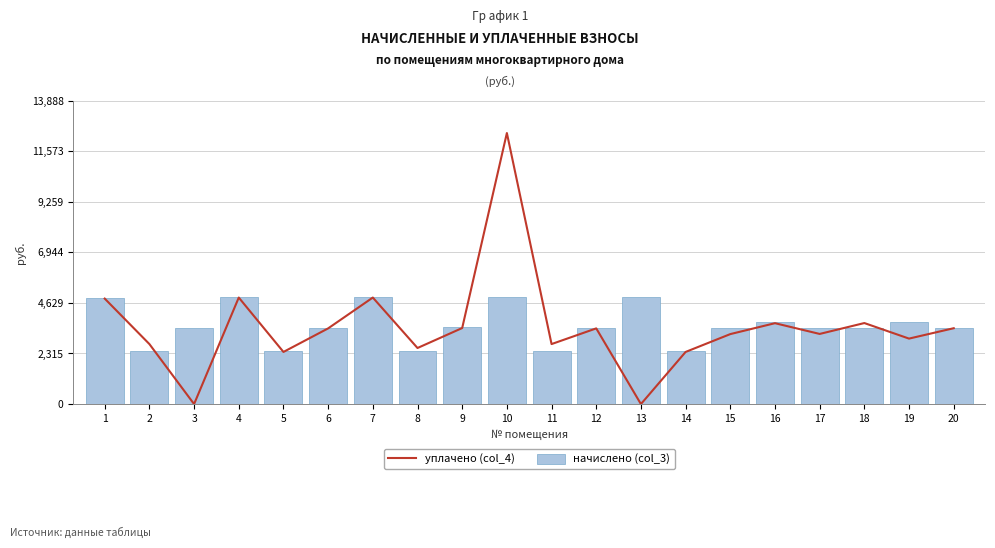

Reading left to right, list all the values displayed in this chart.

уплачено (col_4): 1=4825.7	2=2745.2	3=0.0	4=4873.3	5=2385.2	6=3462.8	7=4873.3	8=2565.2	9=3478.6	10=12400.0	11=2745.2	12=3462.8	13=0.0	14=2385.2	15=3201.4	16=3700.5	17=3208.8	18=3707.1	19=2995.6	20=3470.7
начислено (col_3): 1=4867.1	2=2405.6	3=3500.5	4=4915.1	5=2405.6	6=3492.5	7=4915.1	8=2405.6	9=3508.4	10=4915.1	11=2405.6	12=3492.5	13=4915.1	14=2405.6	15=3492.5	16=3732.2	17=3500.5	18=3476.5	19=3764.3	20=3500.5